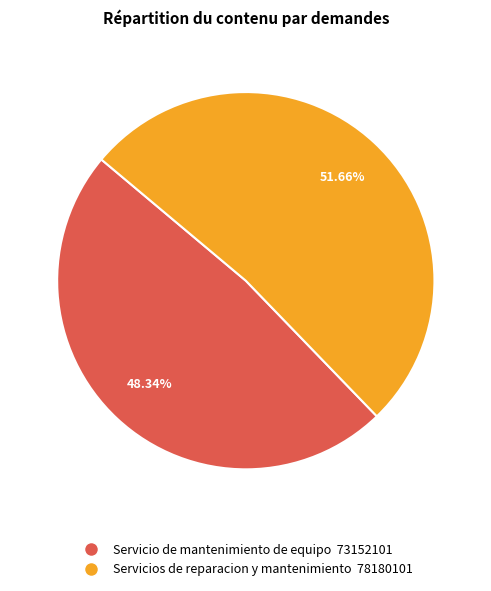

What is the majority slice?

Servicios de reparacion y mantenimiento